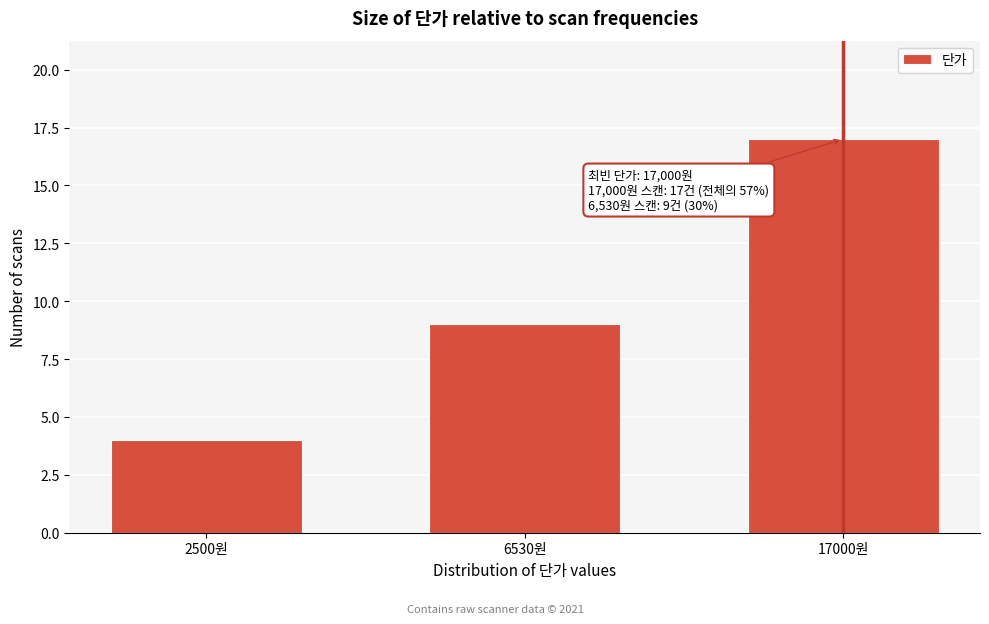

Reading left to right, what are all the values shown in this chart?

2500원=4	6530원=9	17000원=17